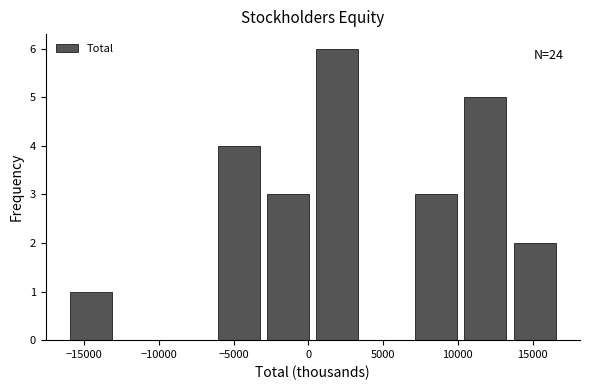

Which range on the x-axis has the tallest bar?

500 to 3500